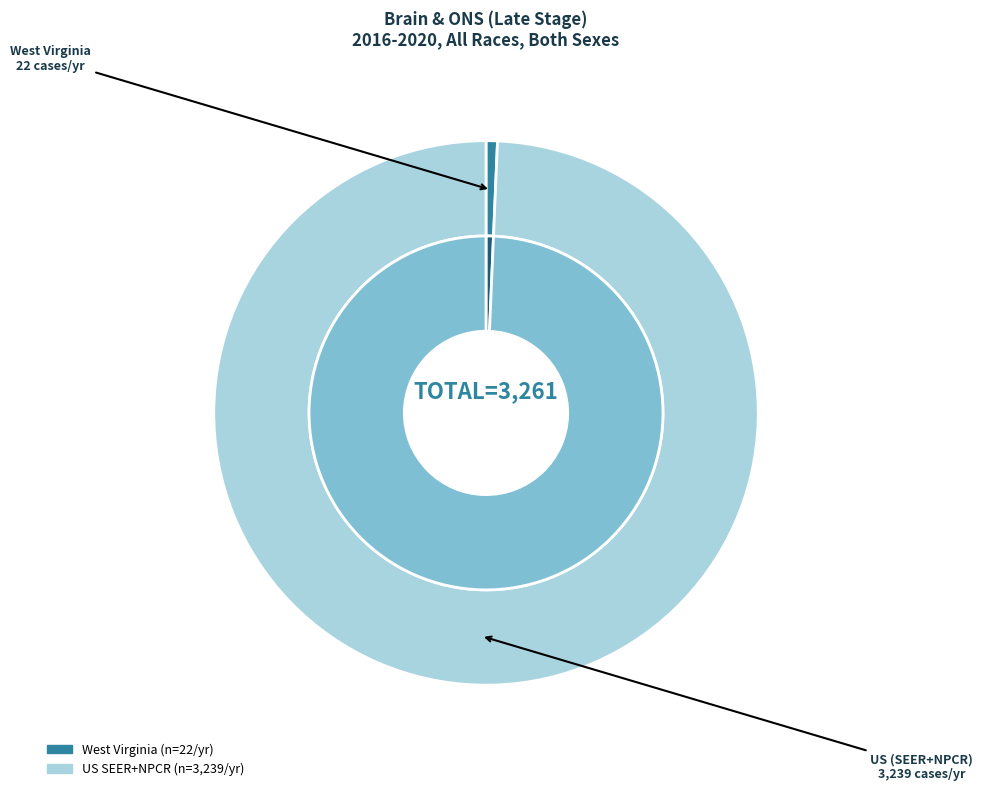

Is West Virginia the majority of the pie?

No